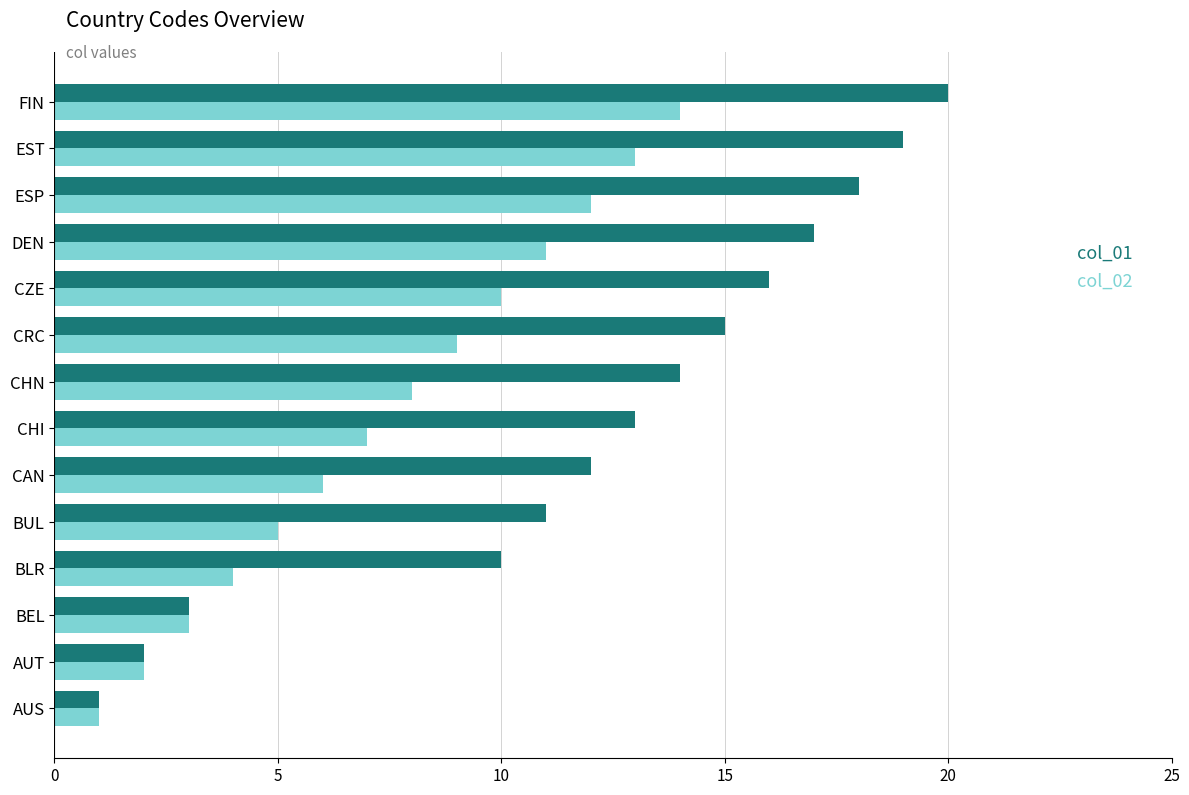

At which label is col_01 closest to 10?

BLR